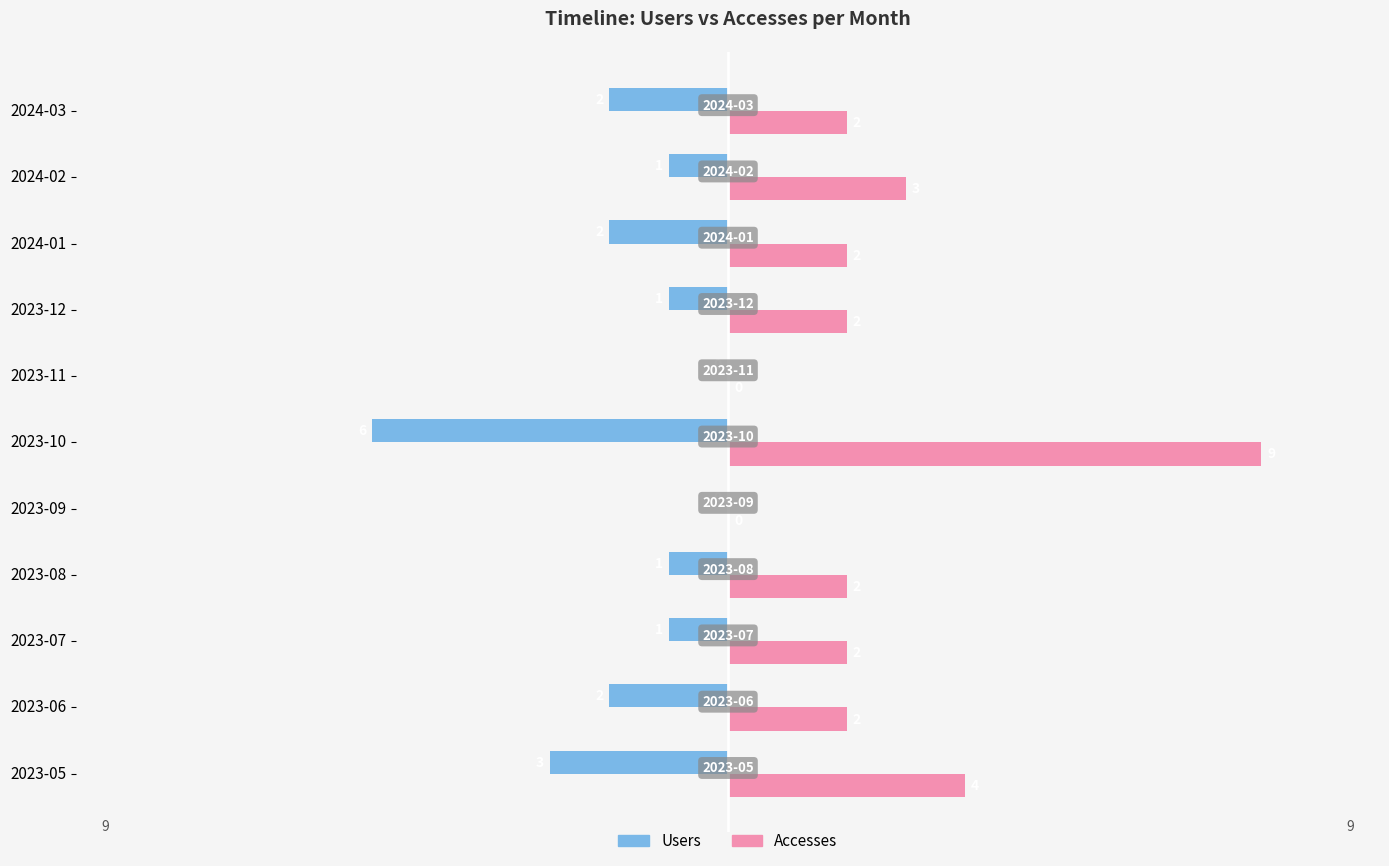

True or false: Accesses has a value of 2 at 2023-08.

True